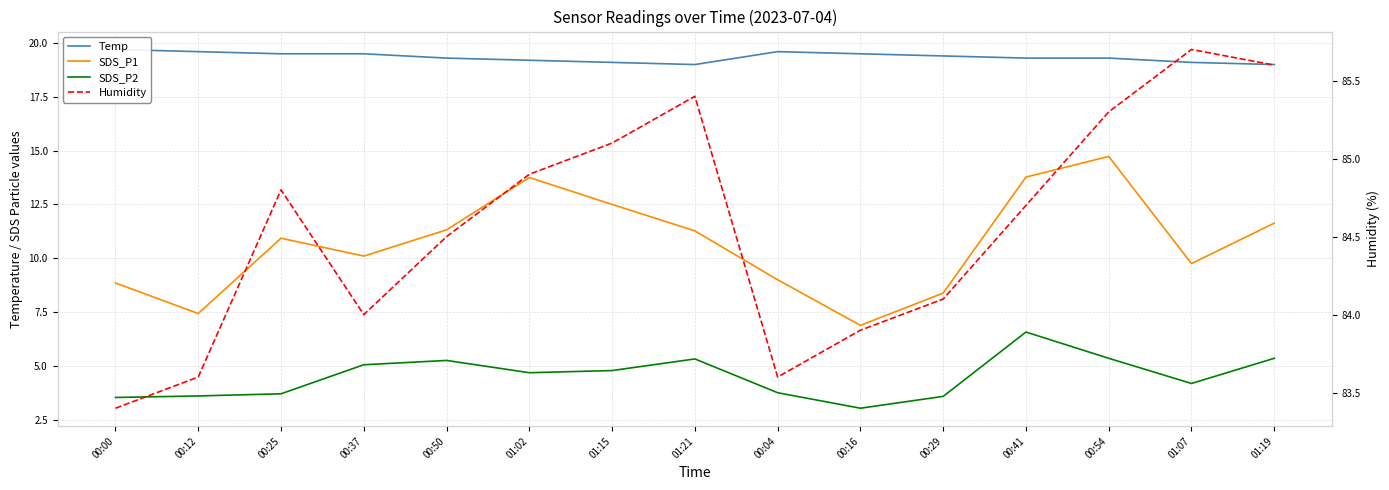

Reading left to right, what are all the values shown in this chart?

Temp: 00:00=19.7	00:12=19.6	00:25=19.5	00:37=19.5	00:50=19.3	01:02=19.2	01:15=19.1	01:21=19.0	00:04=19.6	00:16=19.5	00:29=19.4	00:41=19.3	00:54=19.3	01:07=19.1	01:19=19.0
SDS_P1: 00:00=8.8	00:12=7.4	00:25=10.9	00:37=10.1	00:50=11.3	01:02=13.8	01:15=12.5	01:21=11.3	00:04=9.0	00:16=6.9	00:29=8.4	00:41=13.8	00:54=14.7	01:07=9.8	01:19=11.6
SDS_P2: 00:00=3.5	00:12=3.6	00:25=3.7	00:37=5.0	00:50=5.2	01:02=4.7	01:15=4.8	01:21=5.3	00:04=3.8	00:16=3.0	00:29=3.6	00:41=6.6	00:54=5.3	01:07=4.2	01:19=5.3
Humidity: 00:00=83.4	00:12=83.6	00:25=84.8	00:37=84.0	00:50=84.5	01:02=84.9	01:15=85.1	01:21=85.4	00:04=83.6	00:16=83.9	00:29=84.1	00:41=84.7	00:54=85.3	01:07=85.7	01:19=85.6